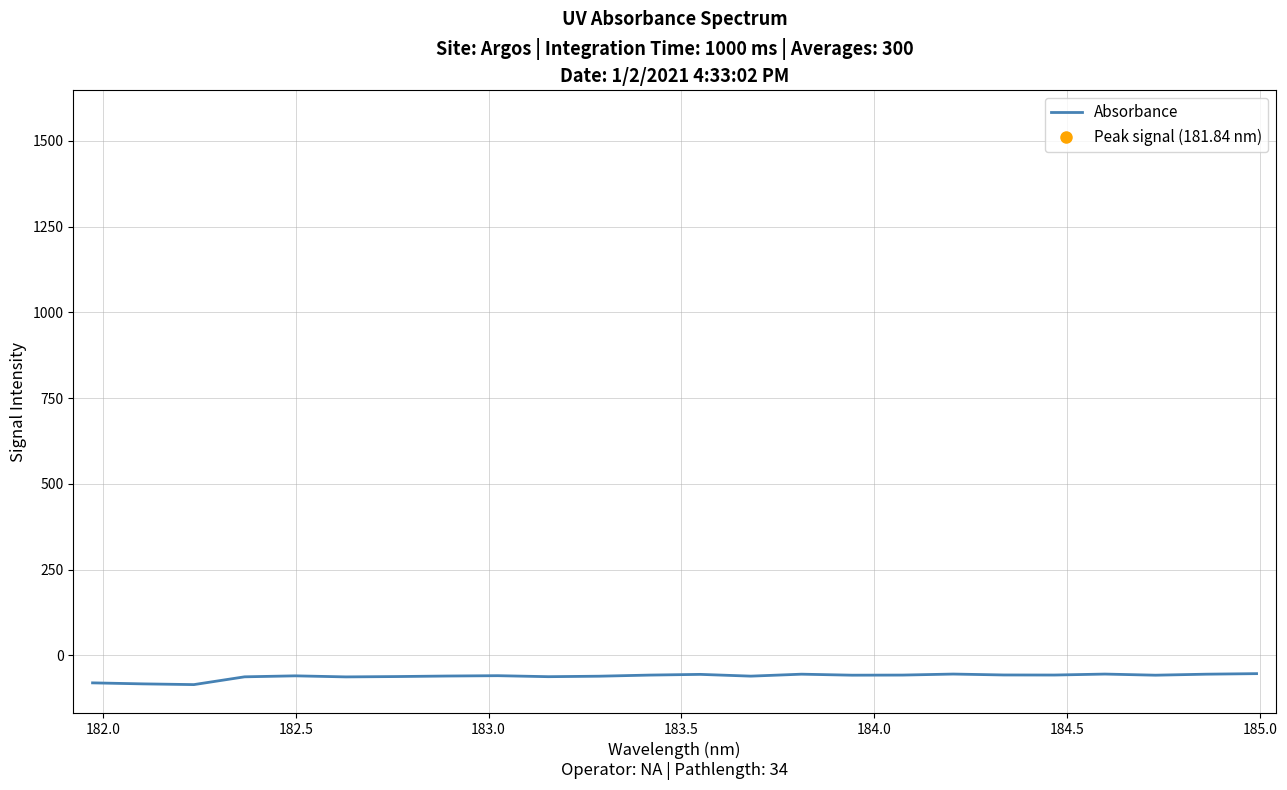

What is the difference between the maximum and minimum values?

32.0